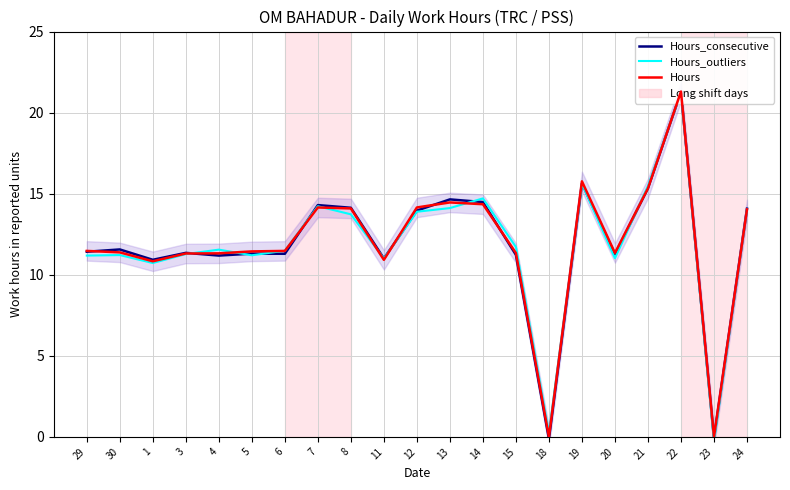

The Hours_consecutive series shows 8.3 at 7. True or false?

False